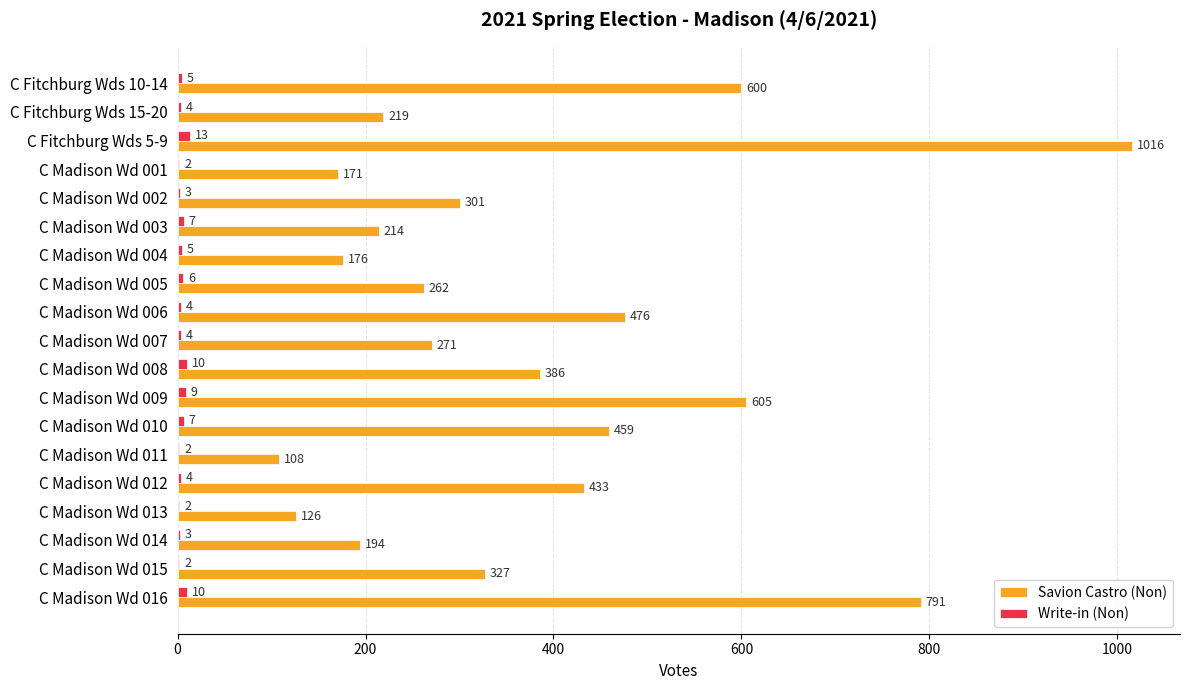

What are all the series names shown in the legend?

Savion Castro (Non), Write-in (Non)